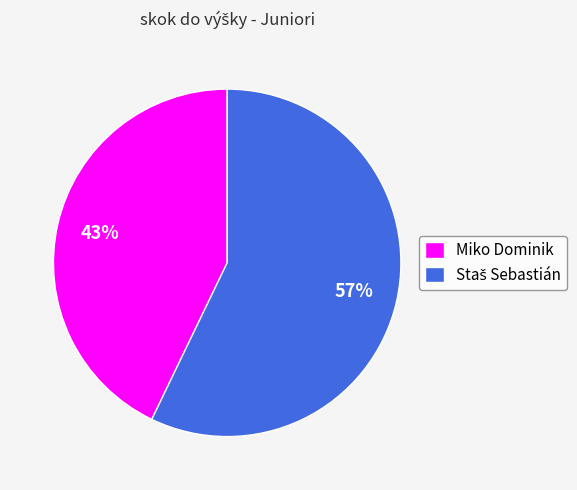

To the nearest percent, what portion does Miko Dominik represent?

43%